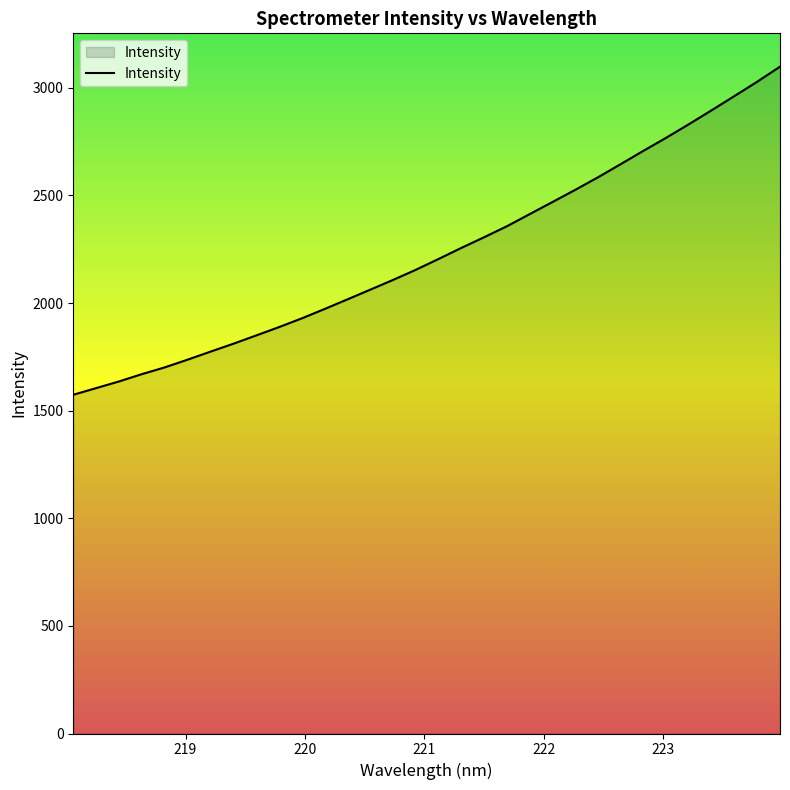

What is the difference between the maximum and minimum values?

1524.4